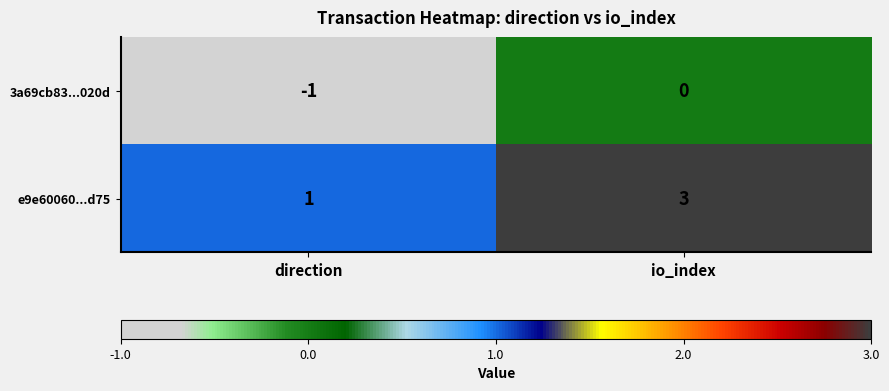

What is the difference between the highest and lowest values at direction?

2